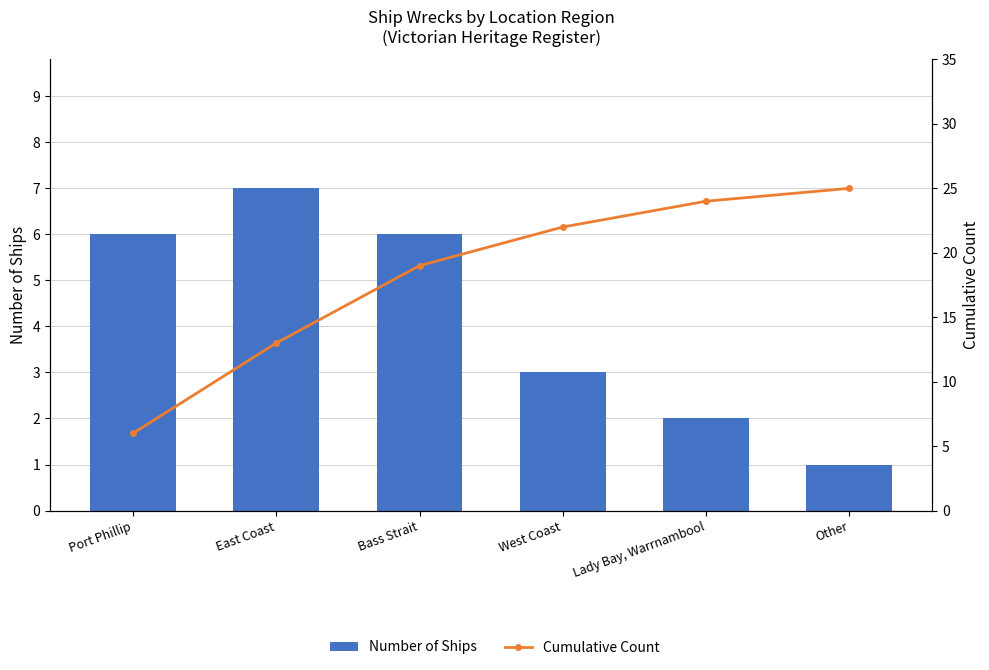

What is the difference between the maximum and minimum values in the Cumulative Count series?

19